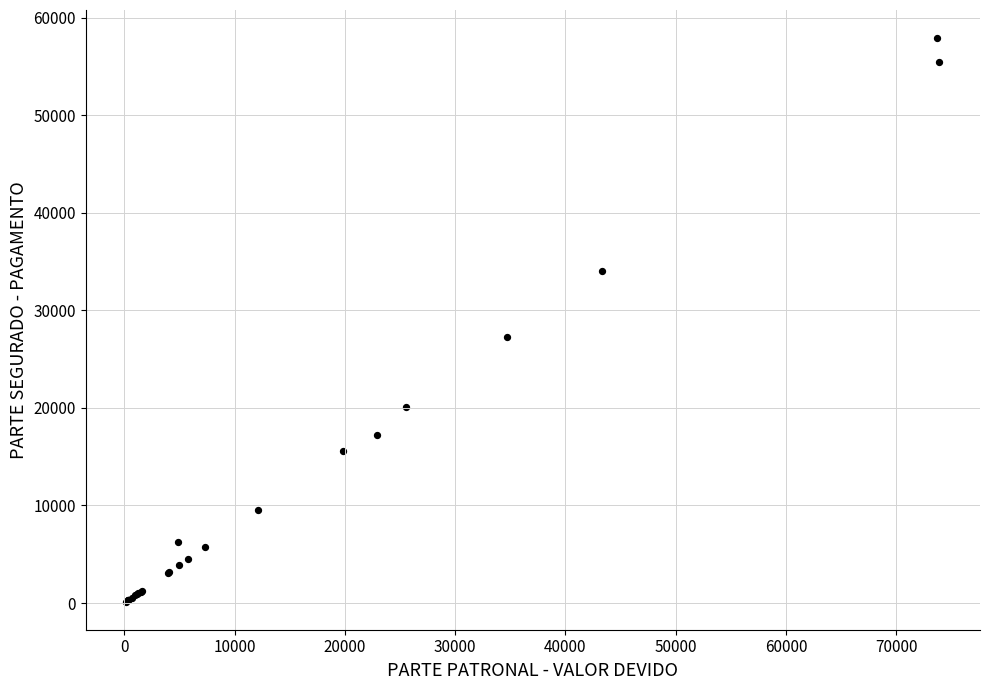

What Y value in the scatter plot is closest to 29027?

27301.1